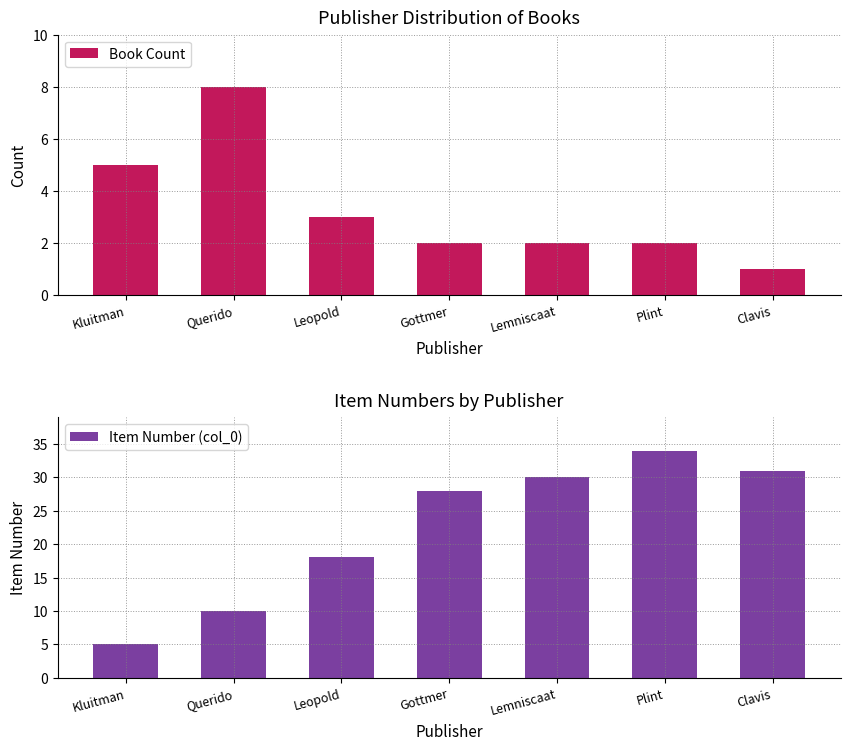

At which label does Item Number (col_0) reach its minimum?

Kluitman